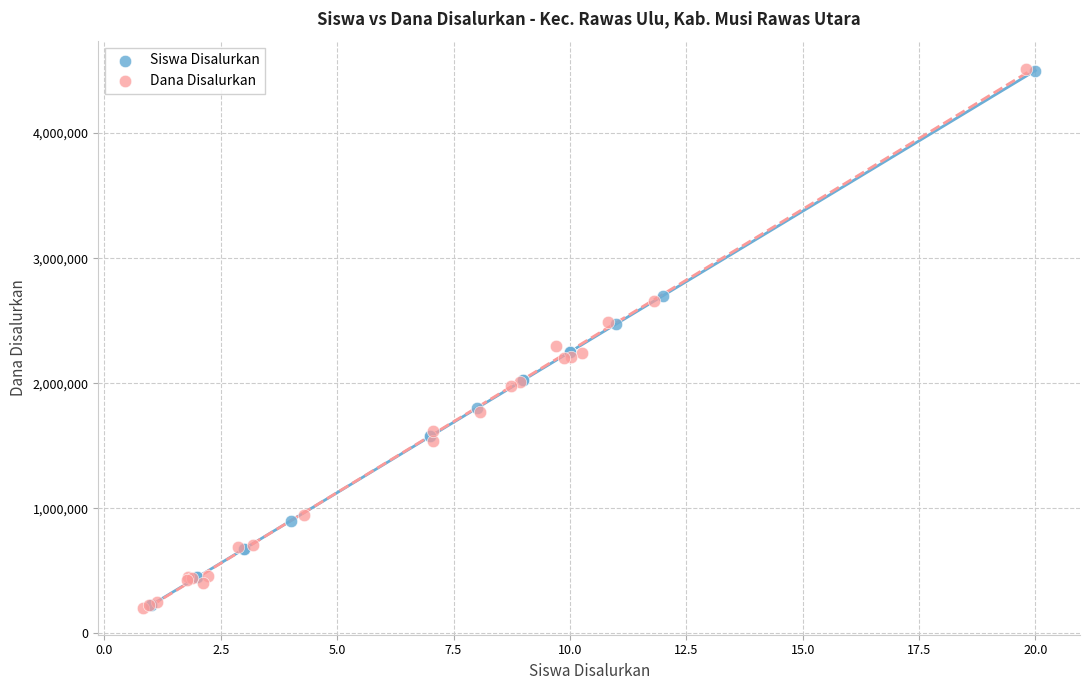

Which series has the largest Y range (max minus min)?

Dana Disalurkan